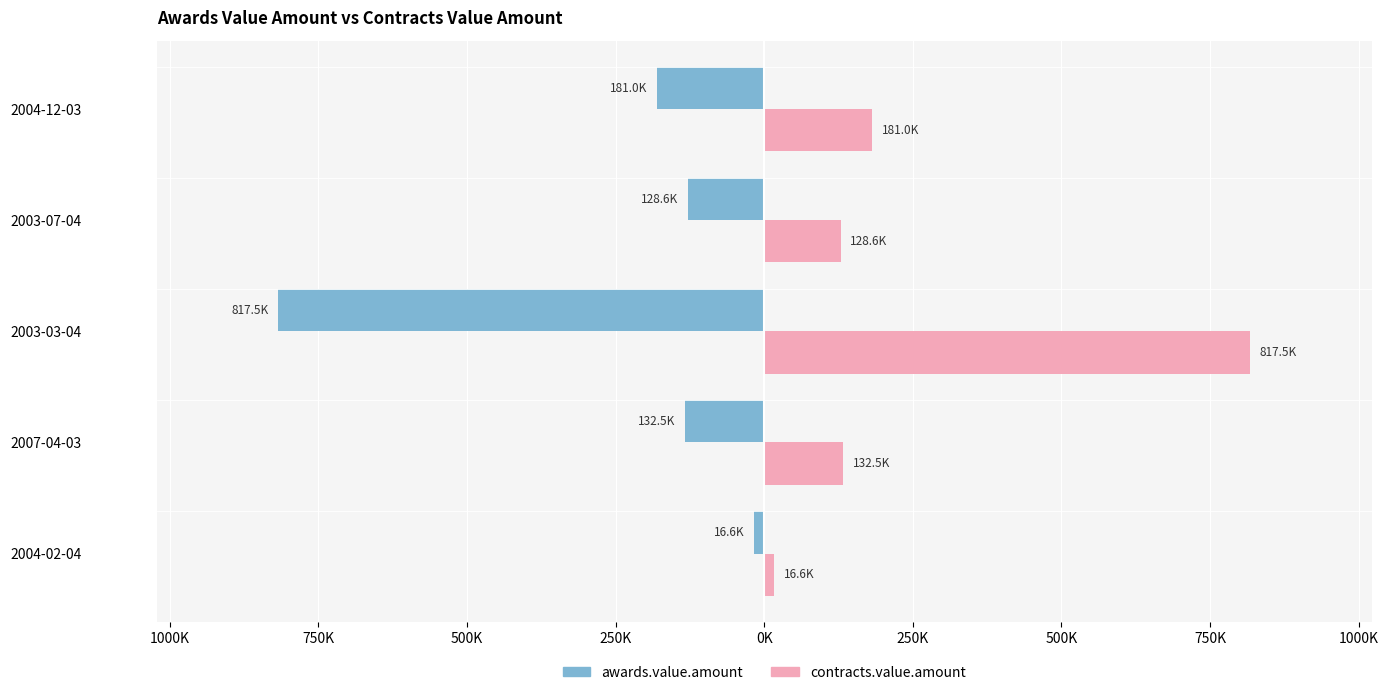

What are all the series names shown in the legend?

awards.value.amount, contracts.value.amount